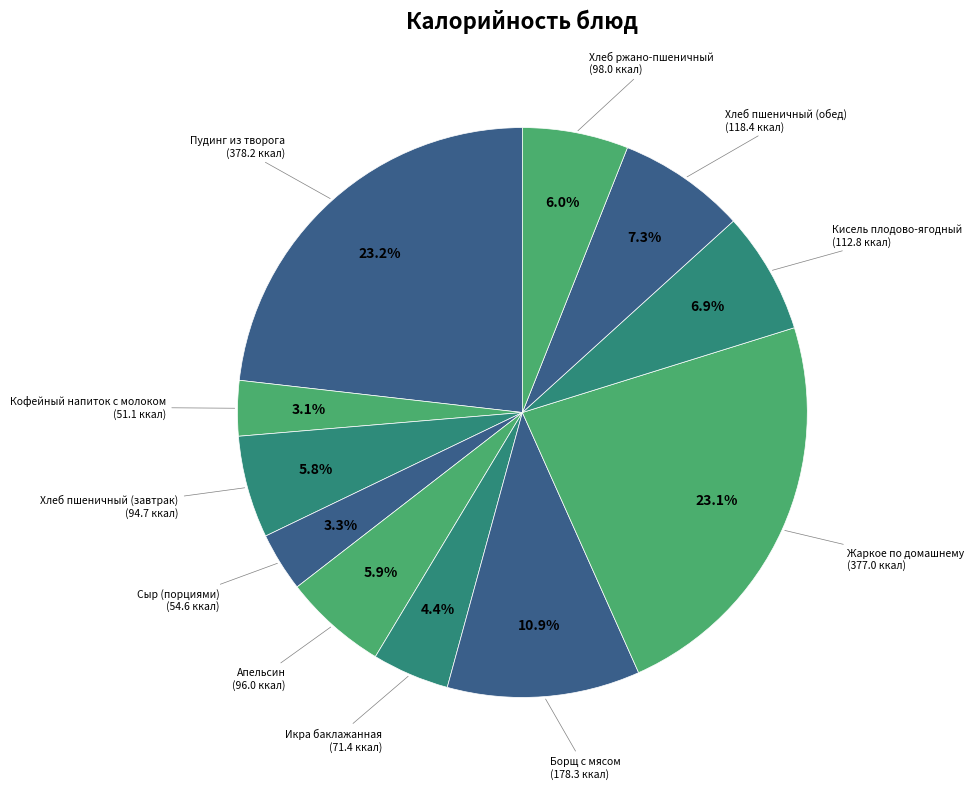

To the nearest percent, what is the average slice percentage?

9%